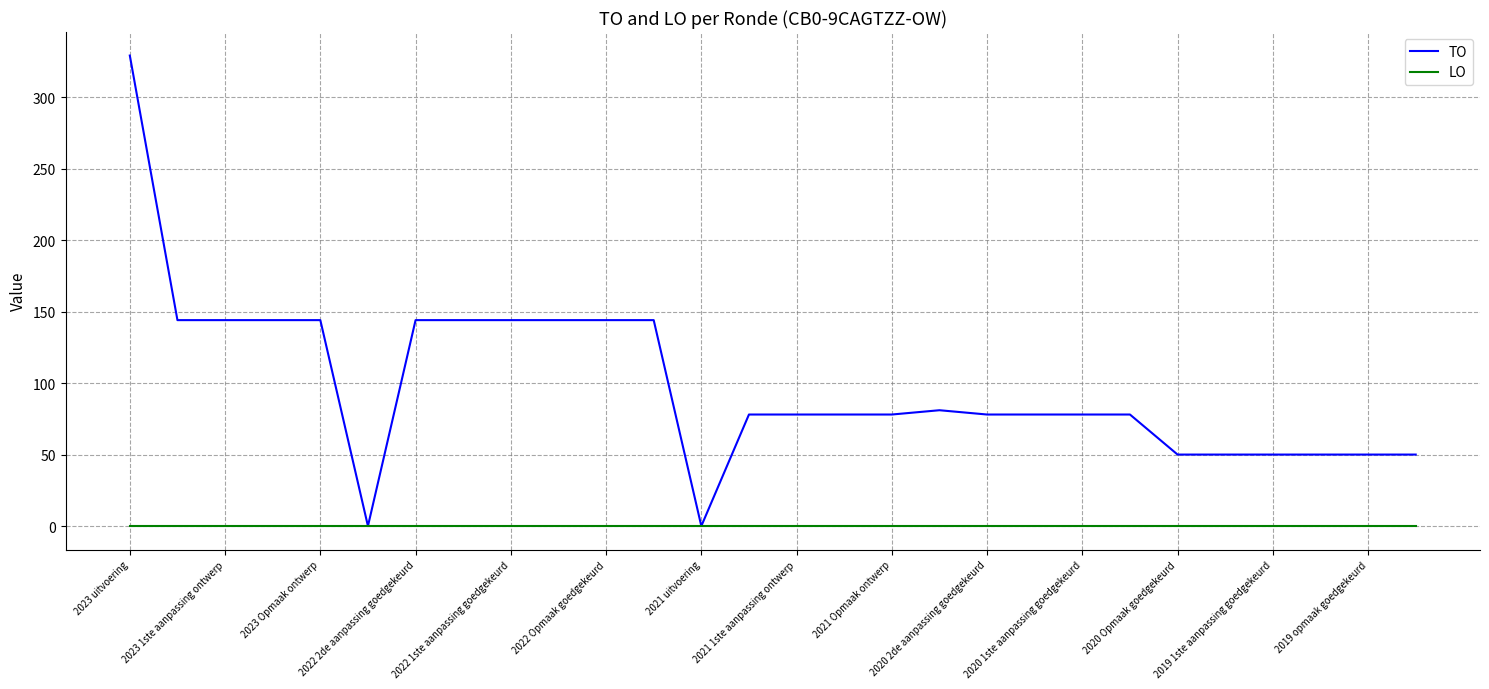

Which series has the largest total across all categories?

TO